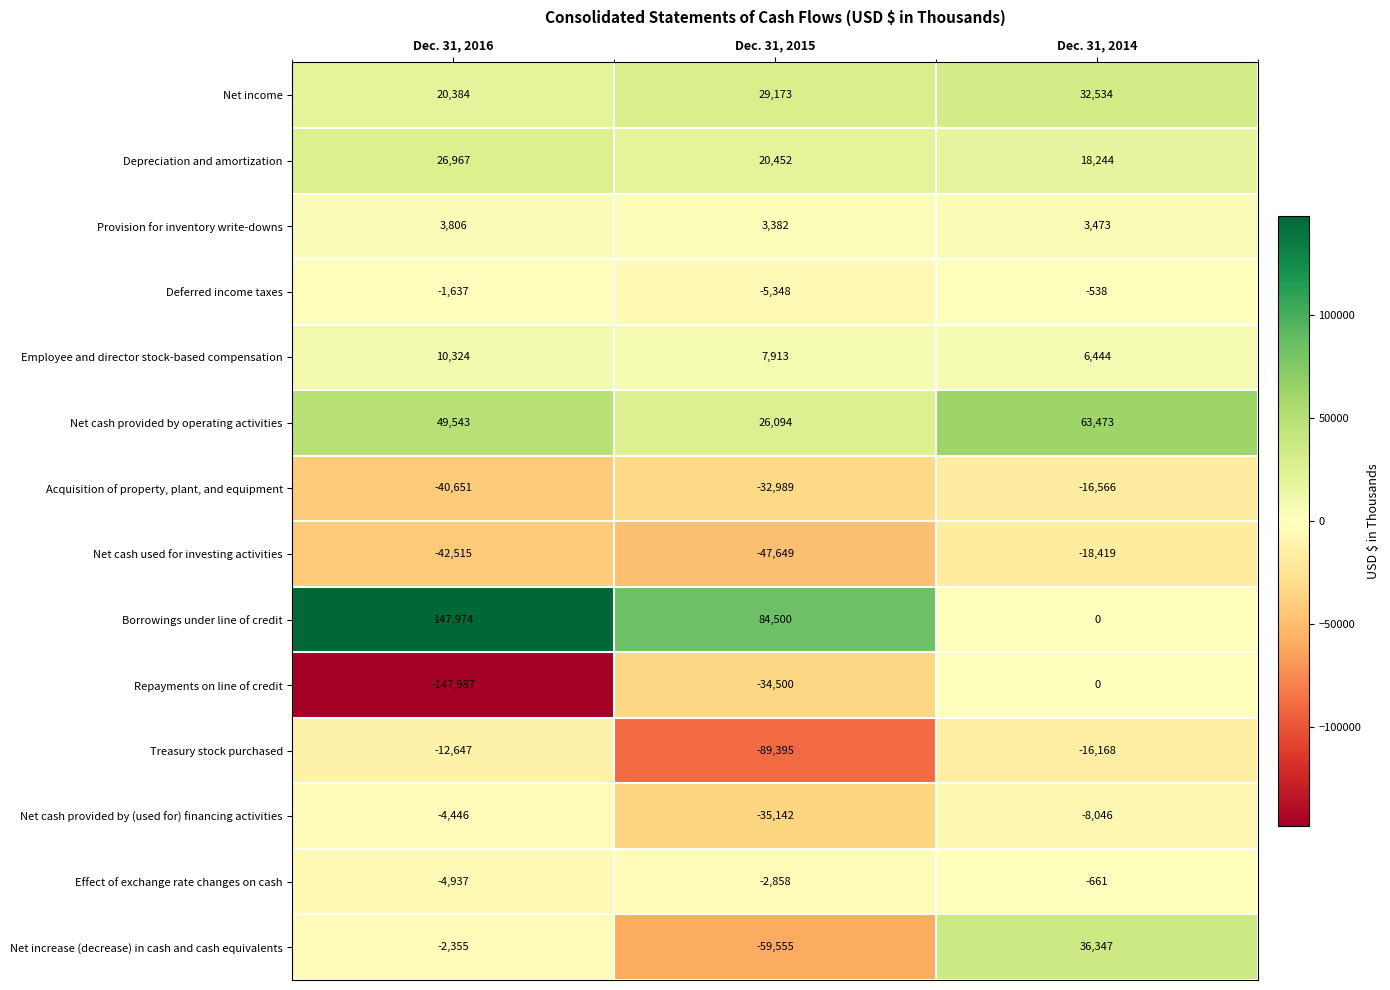

The Depreciation and amortization series shows 18244 at Dec. 31, 2014. True or false?

True